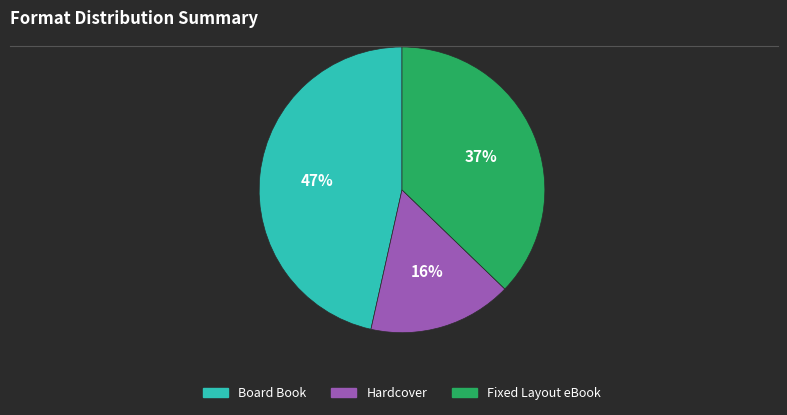

What percentage is the Fixed Layout eBook slice, to the nearest percent?

37%